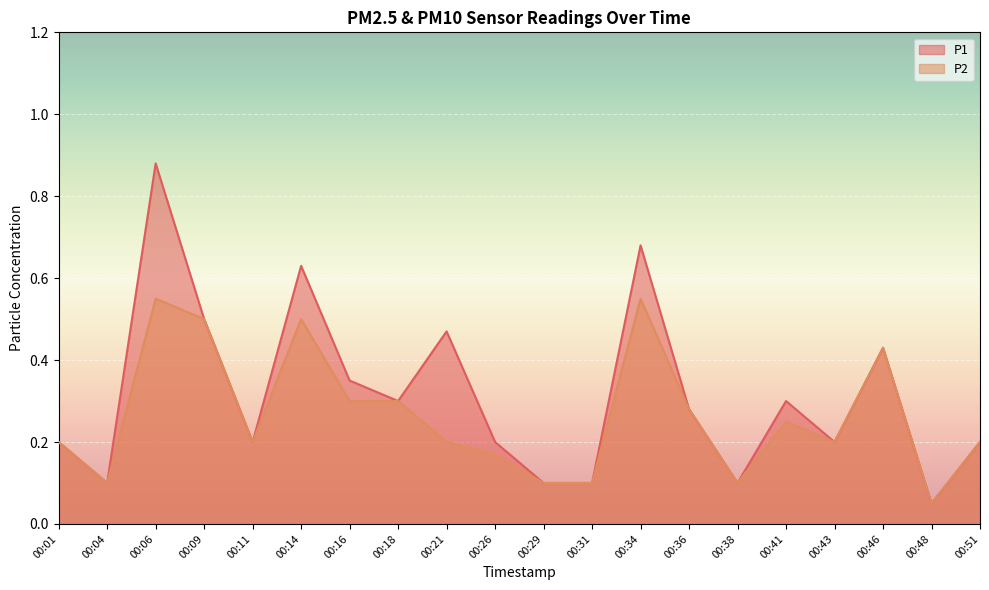

Which category has the lowest value across all series?

00:48